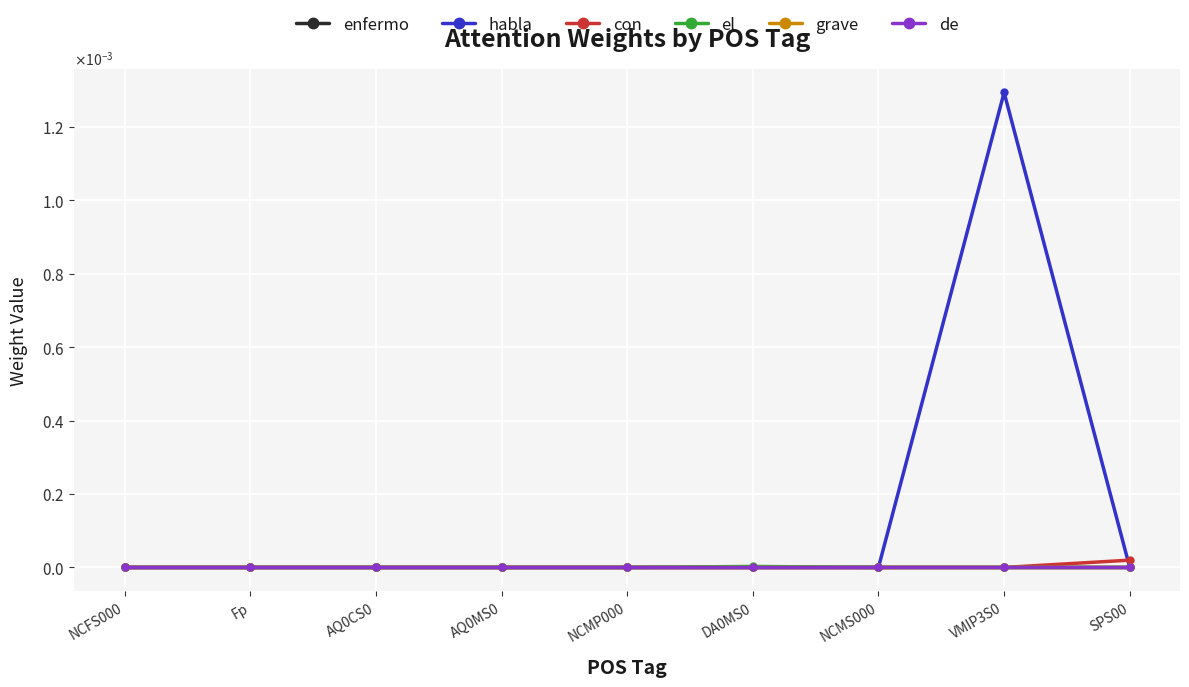

What are all the series names shown in the legend?

enfermo, habla, con, el, grave, de